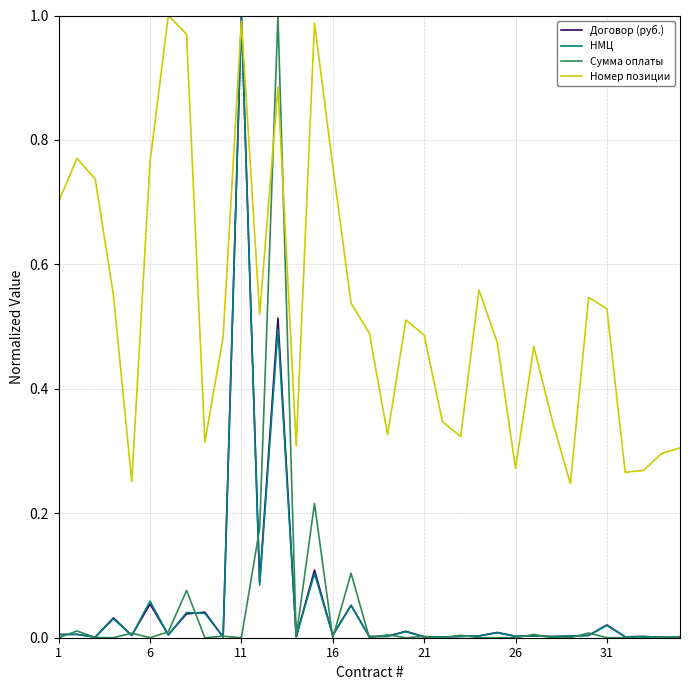

Which series has the largest total across all categories?

Номер позиции